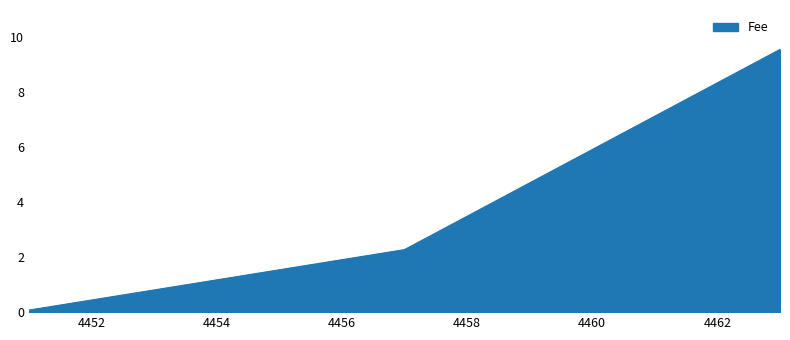

What is the sum of all values?

11.9